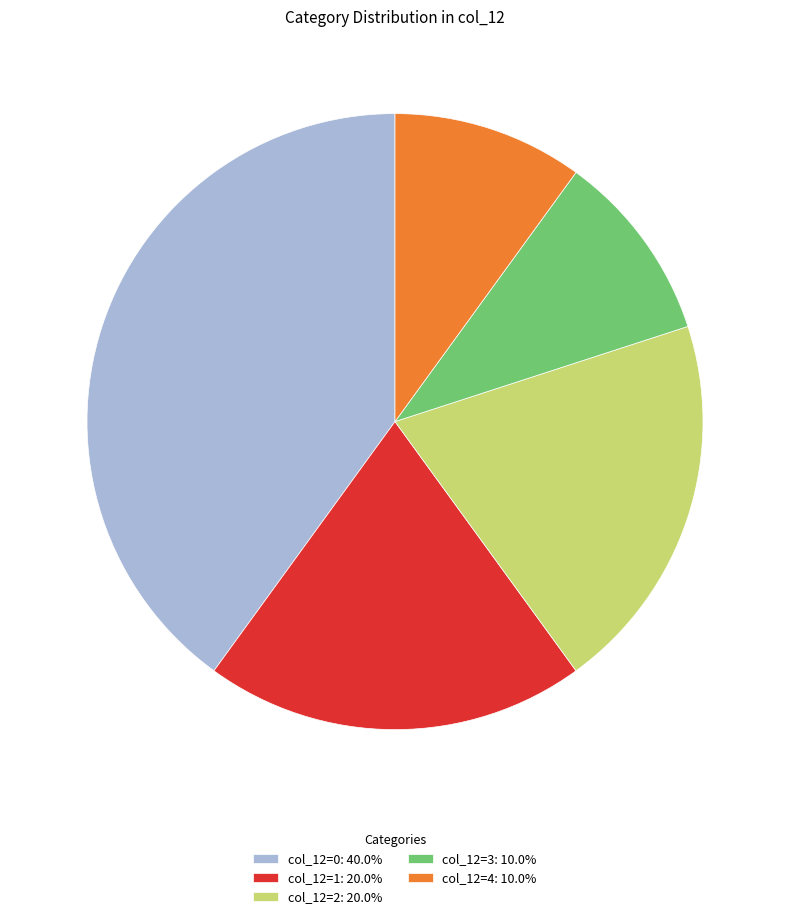

Is there a majority slice in this chart?

No